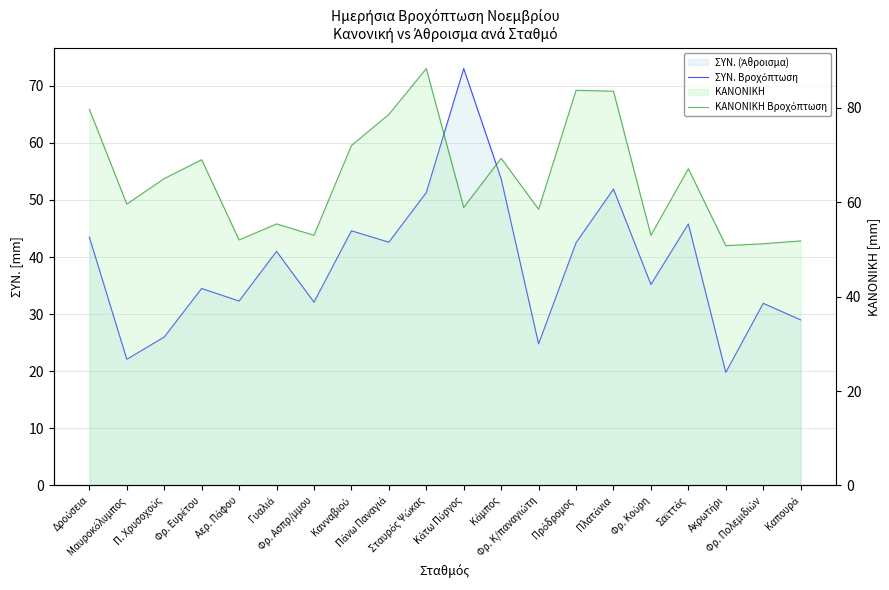

Where do ΚΑΝONIKH Βροχόπτωση and ΣΥΝ. Βροχόπτωση first cross each other?

Σταυρός Ψώκας and Κάτω Πύργος